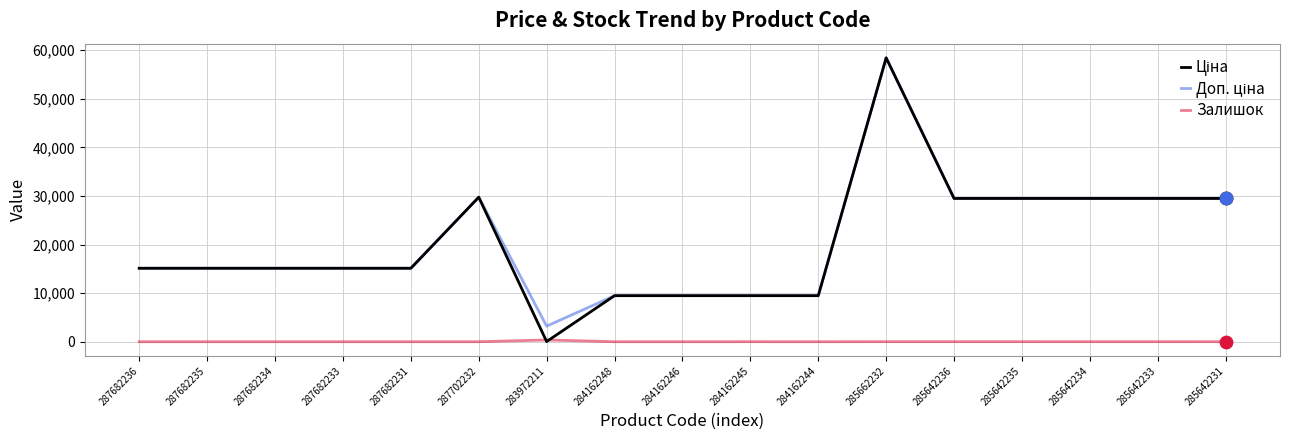

What is the total value across all series at 284162248?

18960.1